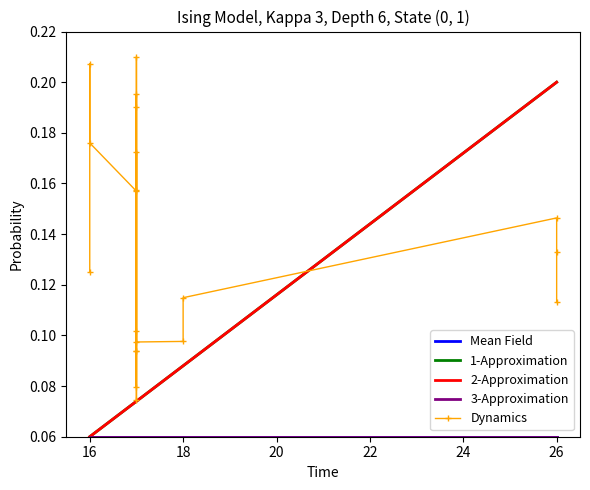

How many lines are shown in the chart?

5